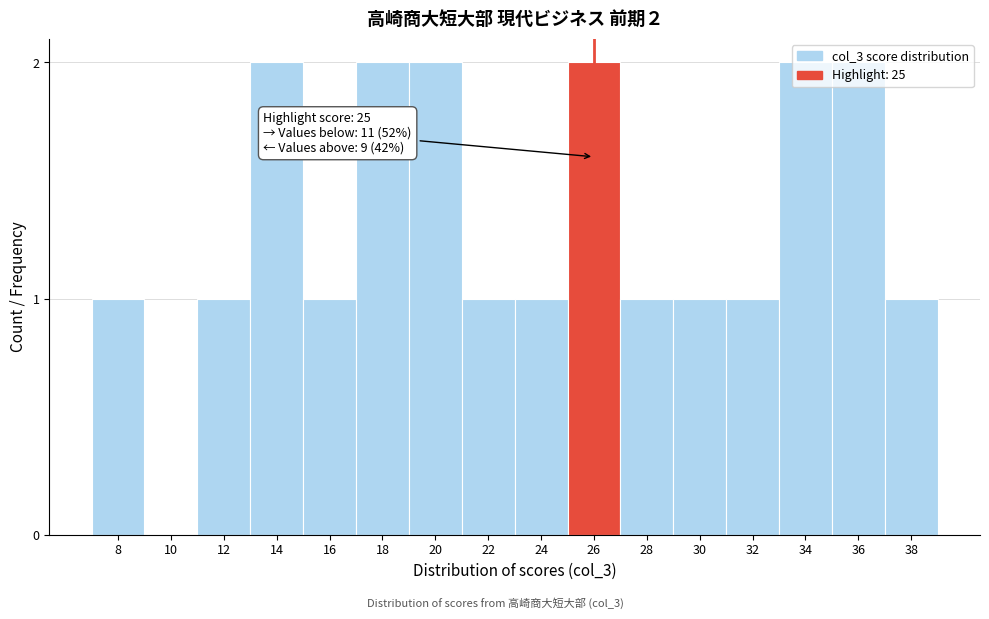

The value at 26 is 2. True or false?

True